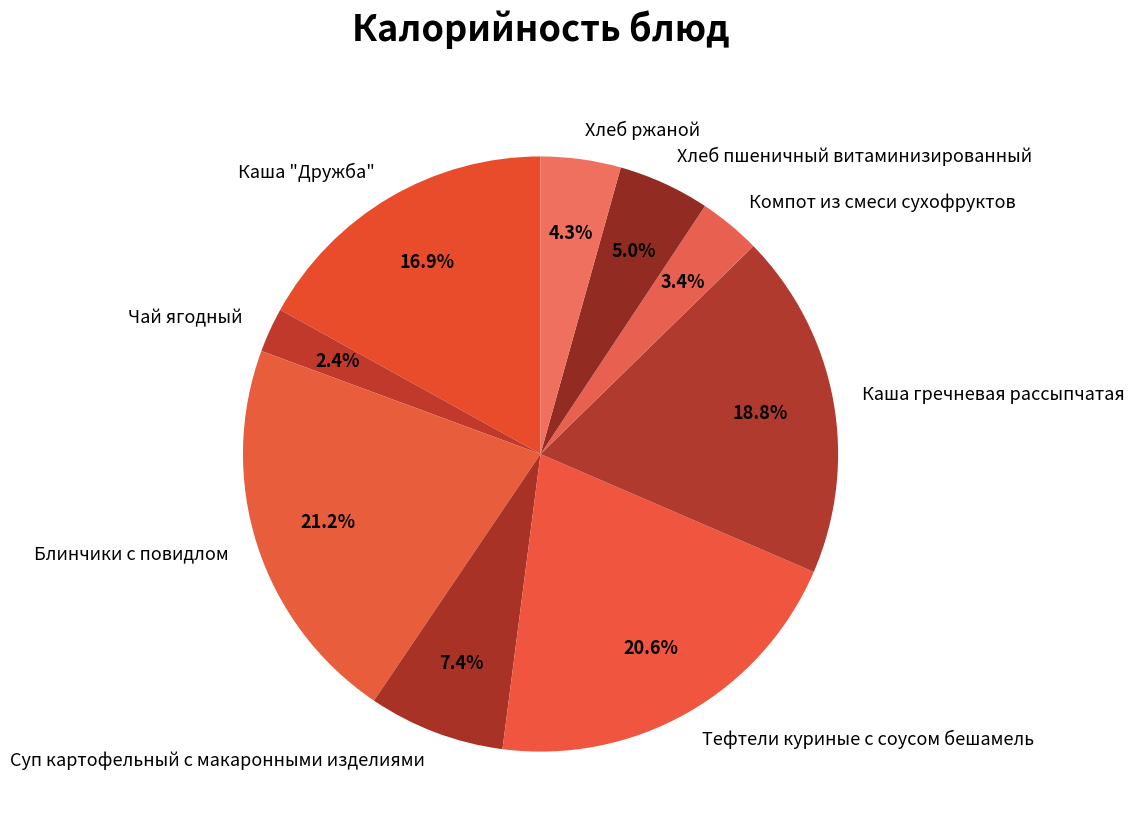

Does any single category account for the majority?

No